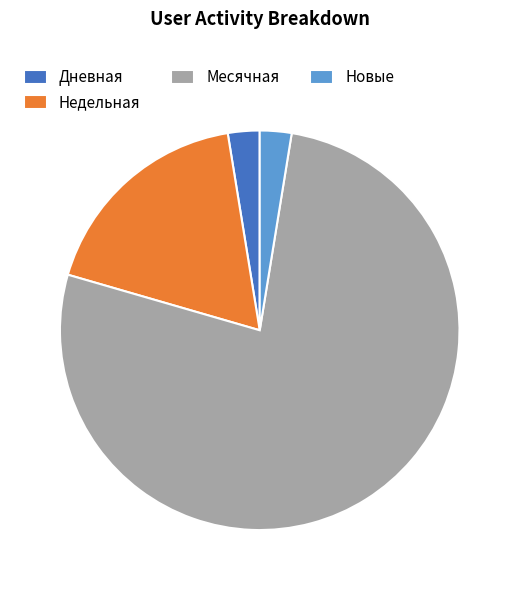

Count the number of slices in the pie.

4